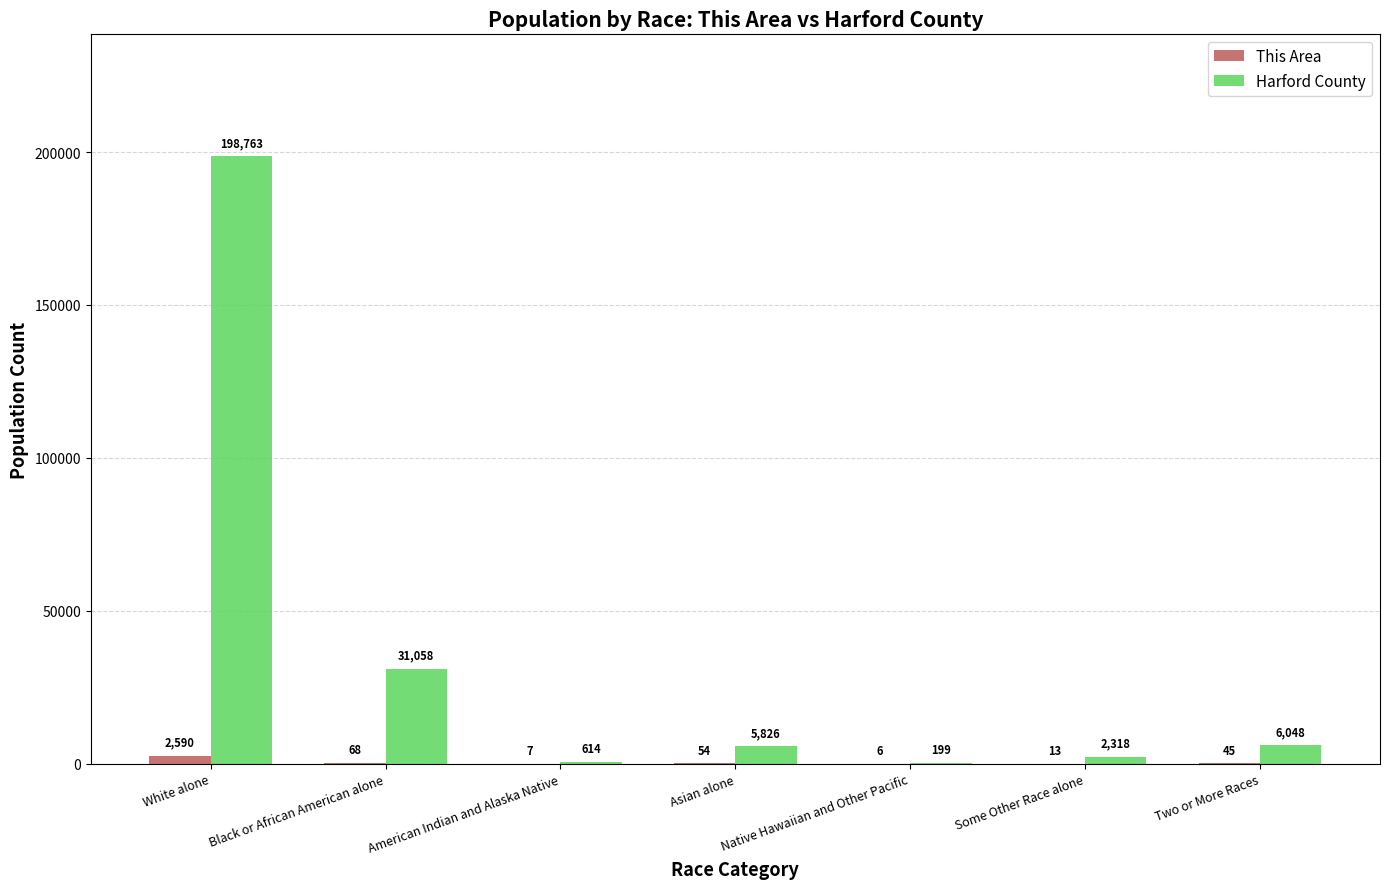

What is the sum of the Harford County values at Native Hawaiian and Other Pacific and Black or African American alone?

31257